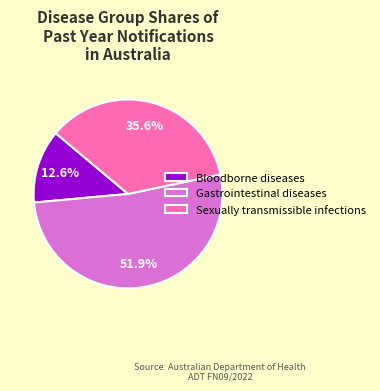

How many slices are in this pie chart?

3